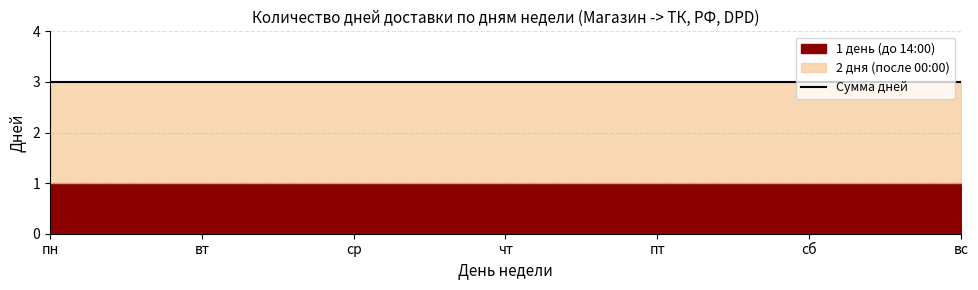

True or false: 1 день (до 14:00) and 2 дня (после 00:00) cross at least once.

False